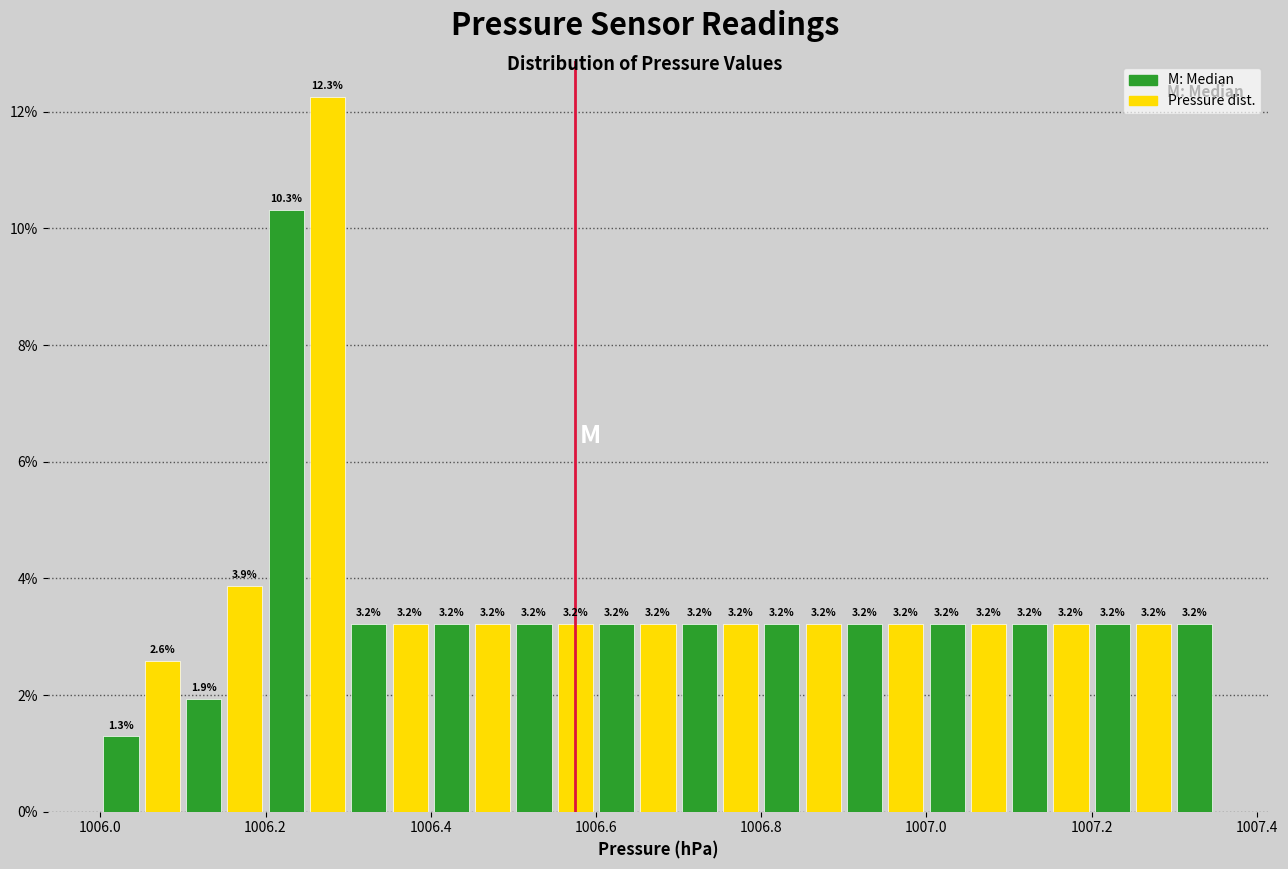

Around what value on the x-axis is the tallest bar? Give the approximate position of its centre, as read against the axis.

1006.28